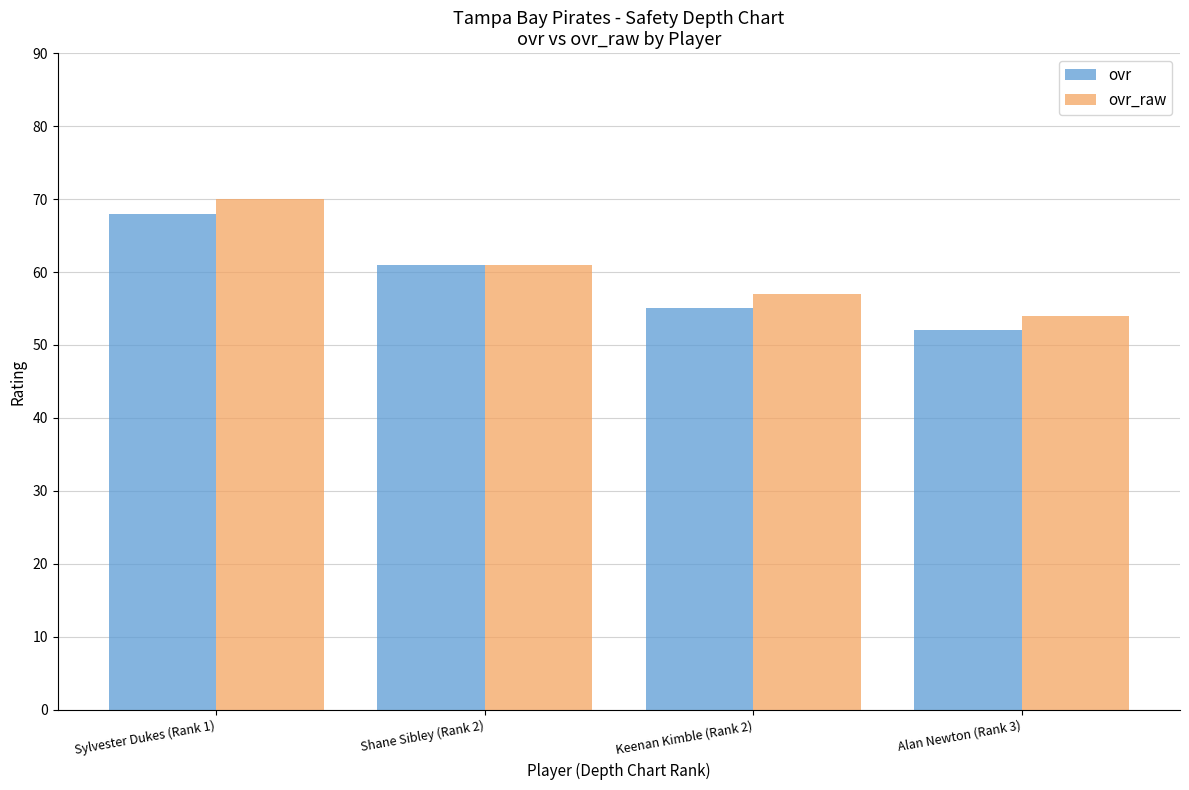

Is the value of ovr_raw at Shane Sibley (Rank 2) greater than the value of ovr at Alan Newton (Rank 3)?

Yes